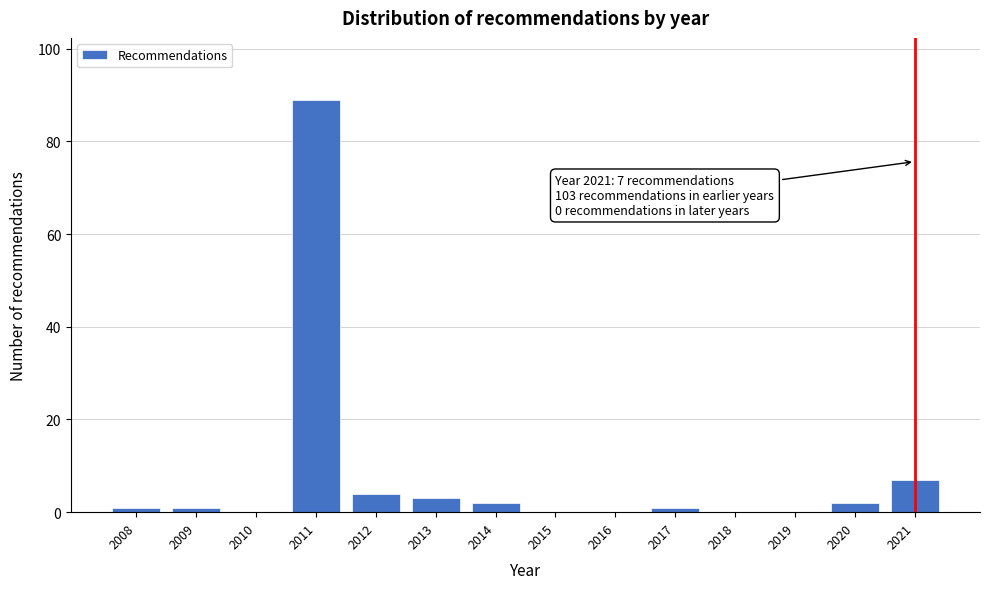

Reading right to left, what are all the values shown in this chart?

2021=7	2020=2	2019=0	2018=0	2017=1	2016=0	2015=0	2014=2	2013=3	2012=4	2011=89	2010=0	2009=1	2008=1